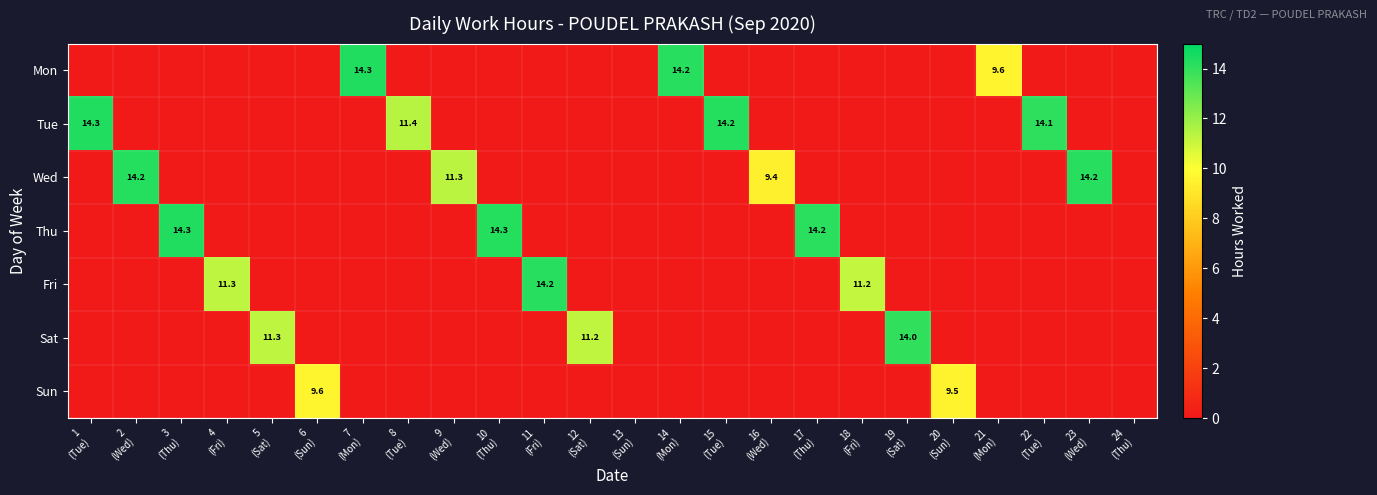

Is it true that Wed equals 14.2 at 2 (Wed)?

True